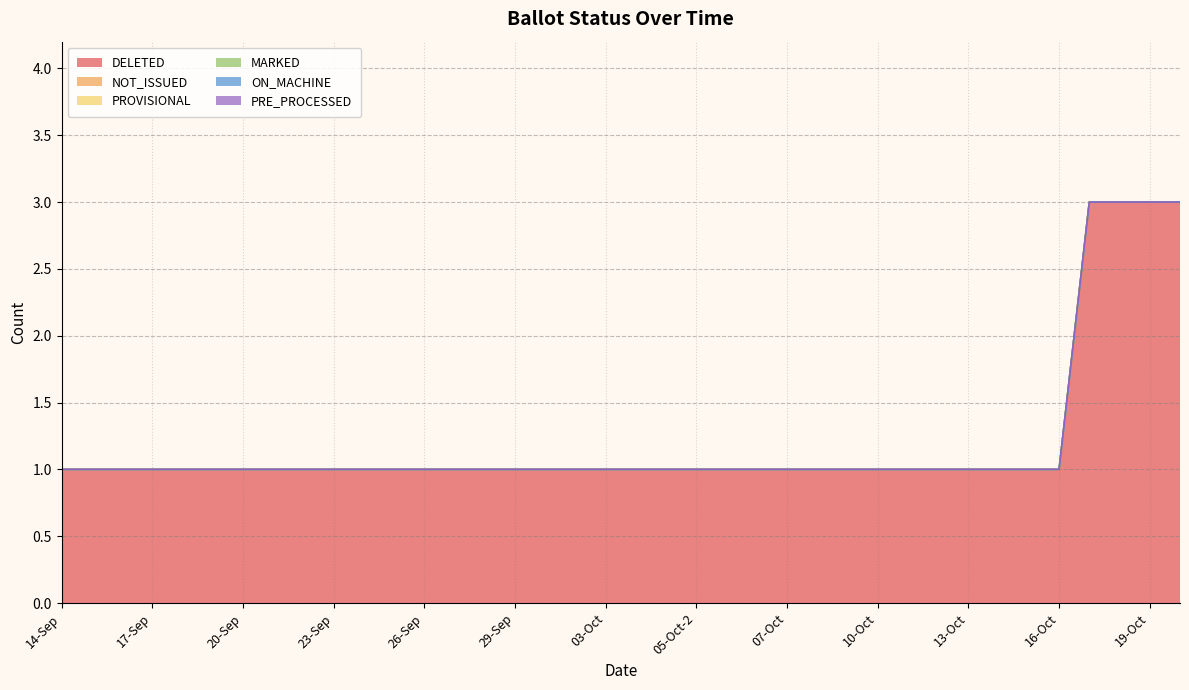

At which category is the sum across all series the highest?

17-Oct